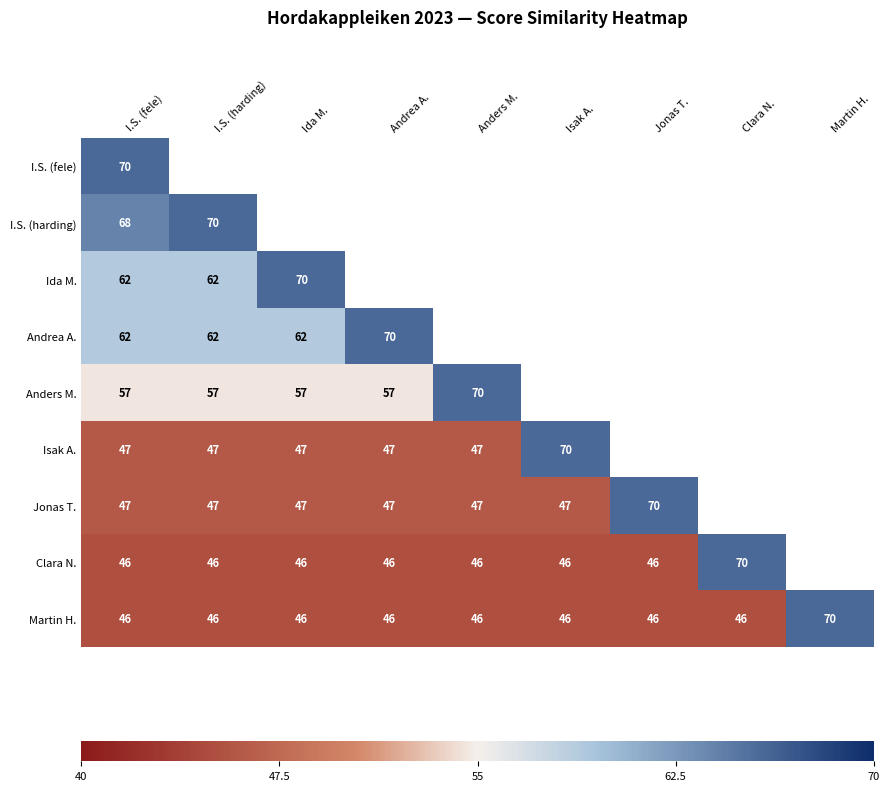

Which series has the largest range (max minus min)?

Clara N.